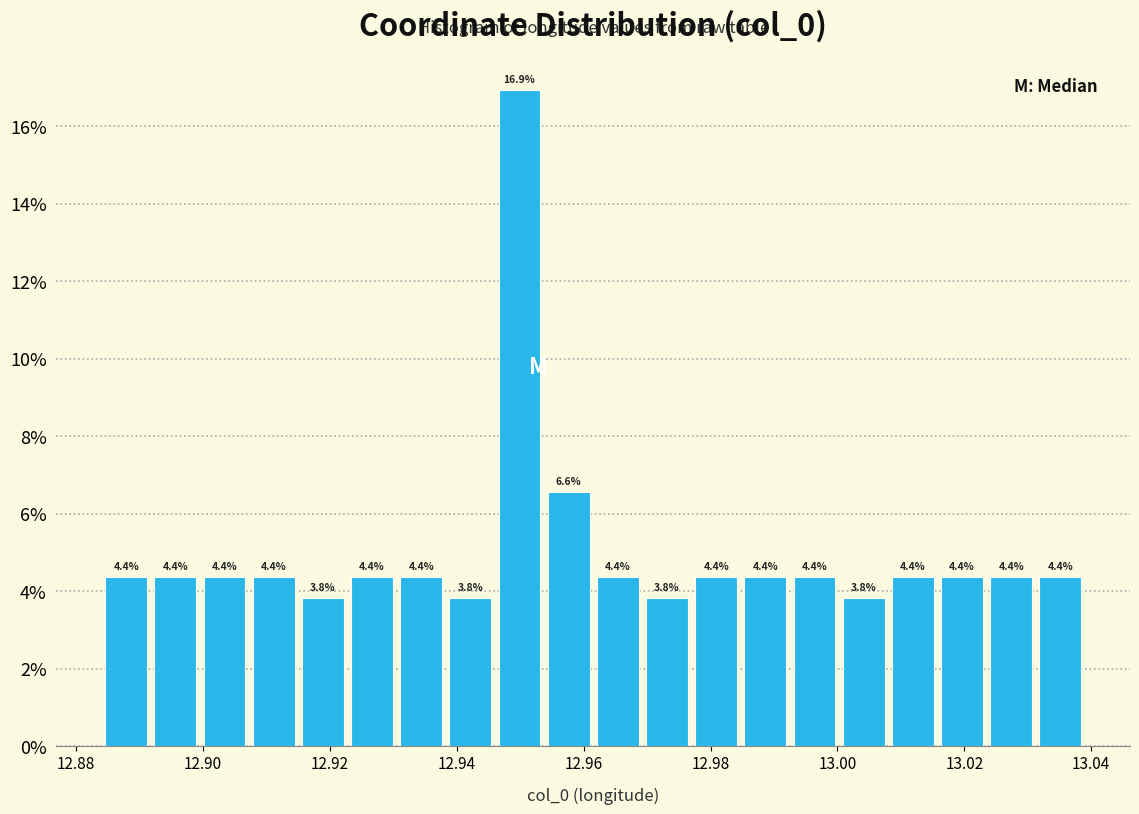

Read against the x-axis, roughly where is the centre of the tallest bar?

12.950